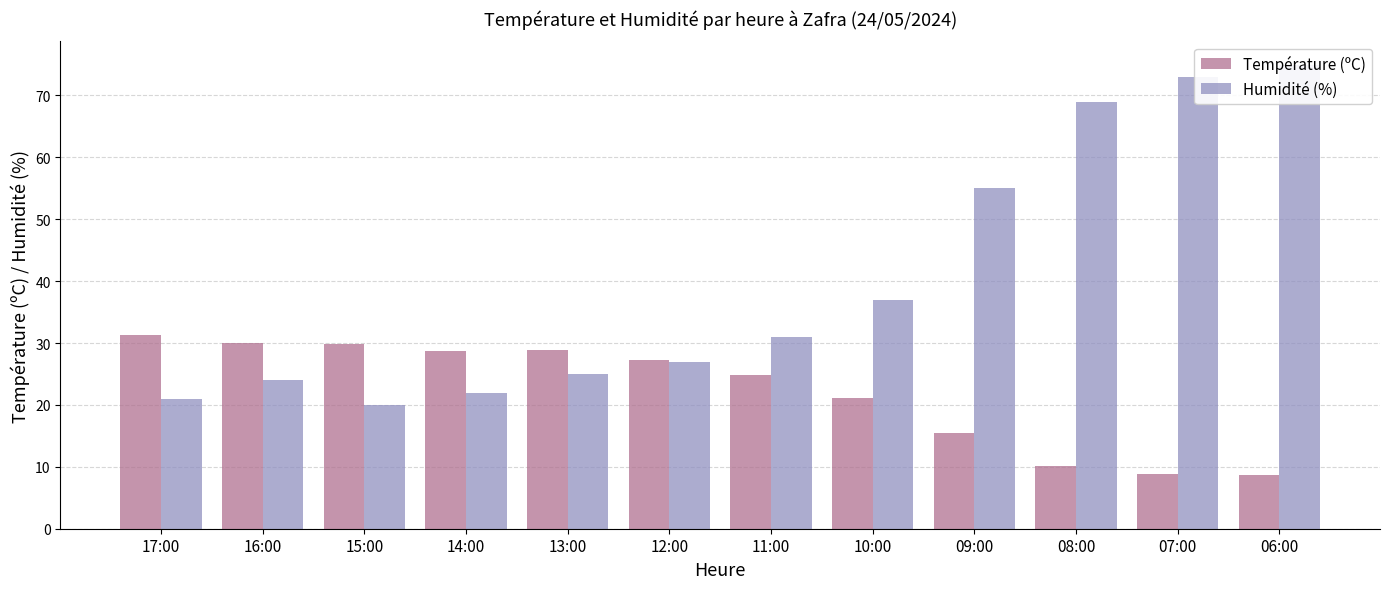

How many data points in Humidité (%) are above 31?

5